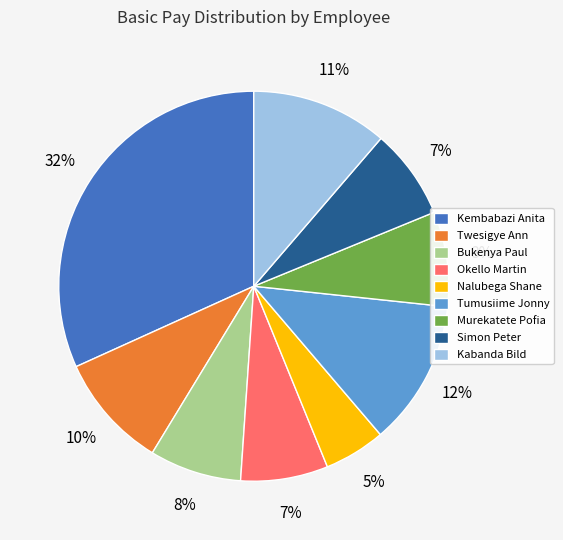

Between Murekatete Pofia and Twesigye Ann, which is larger?

Twesigye Ann